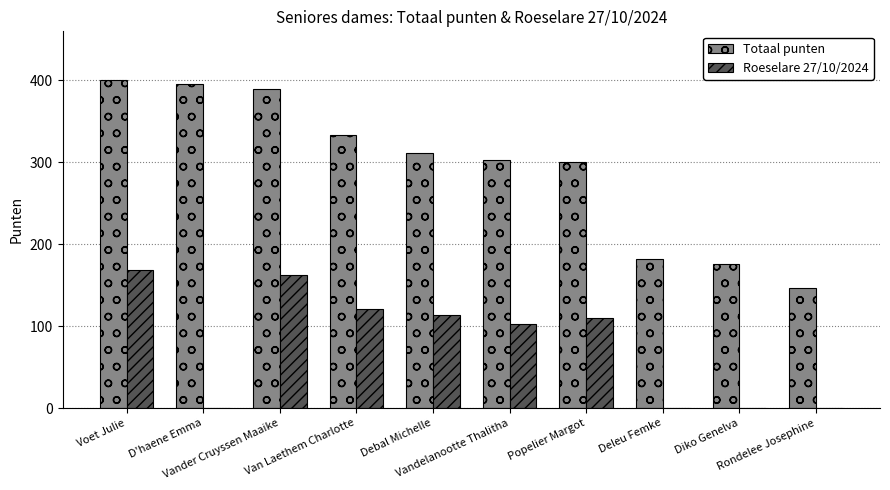

What is the sum of all Totaal punten values?

2939